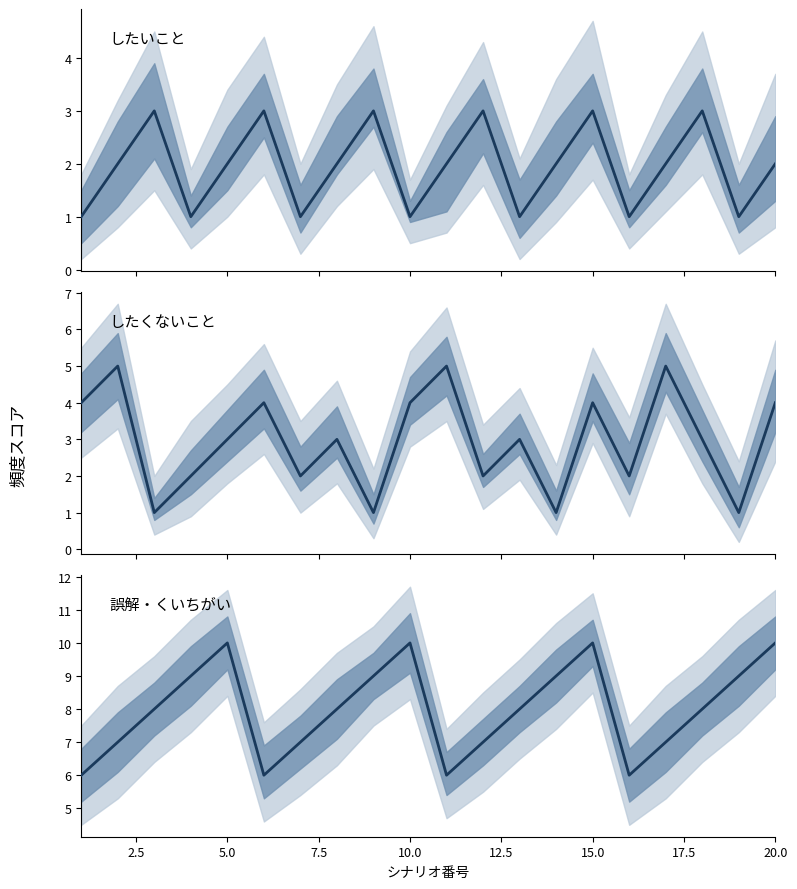

True or false: したくないこと and 誤解・くいちがい intersect in this chart.

False